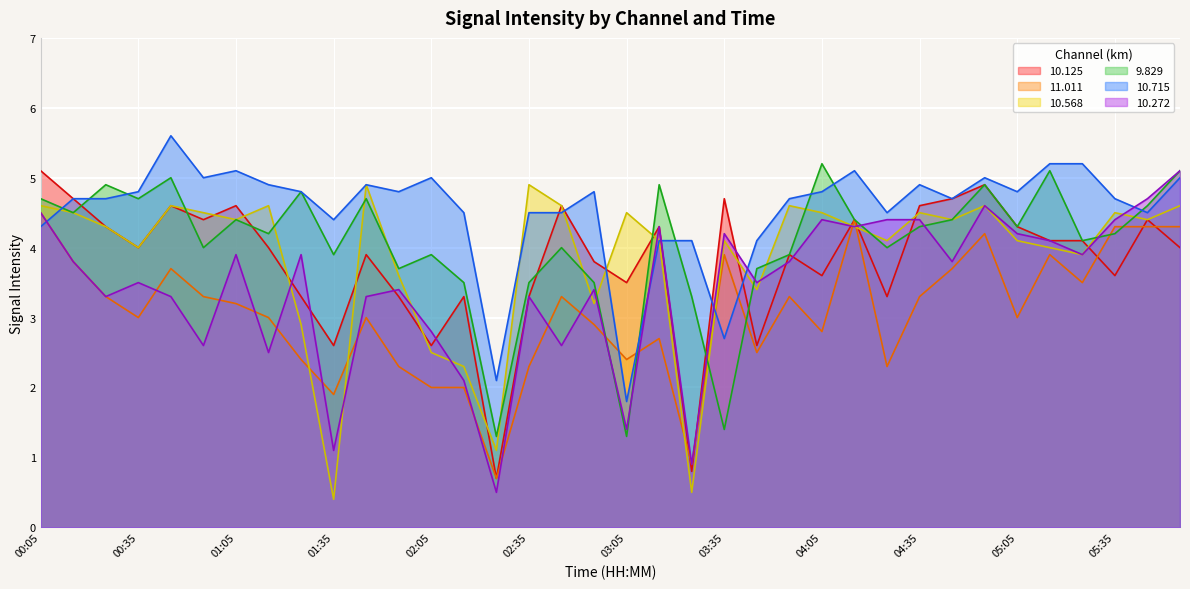

How many times do 11.011 and 10.568 cross each other?

6